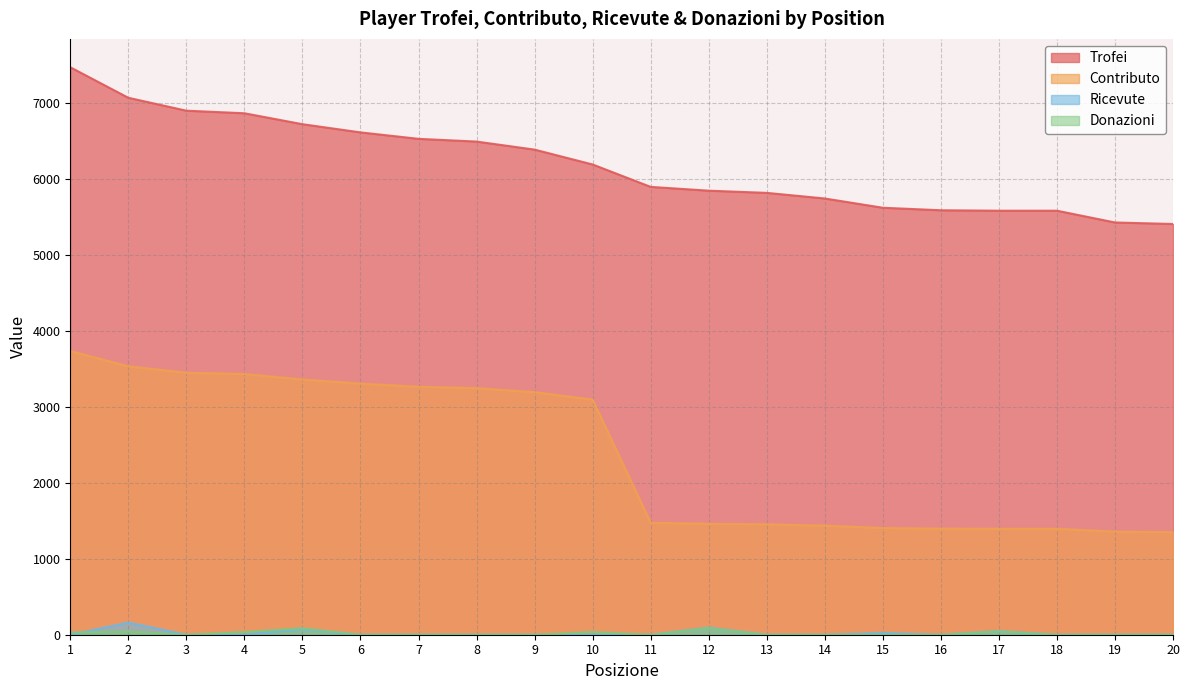

What are all the series names shown in the legend?

Trofei, Contributo, Ricevute, Donazioni